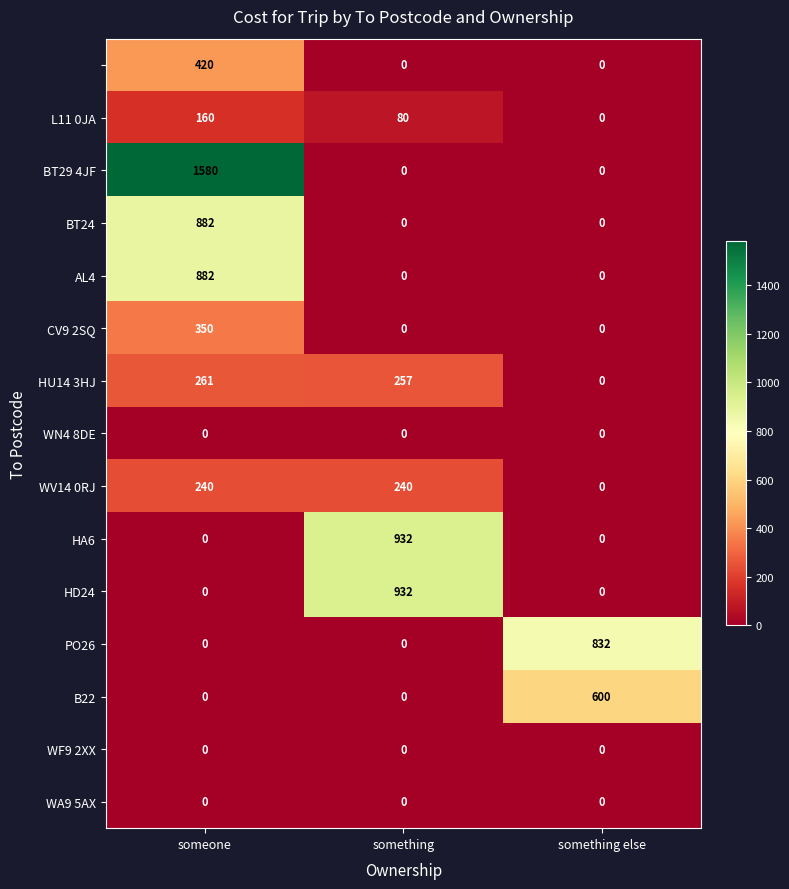

How many distinct data groups are displayed?

15